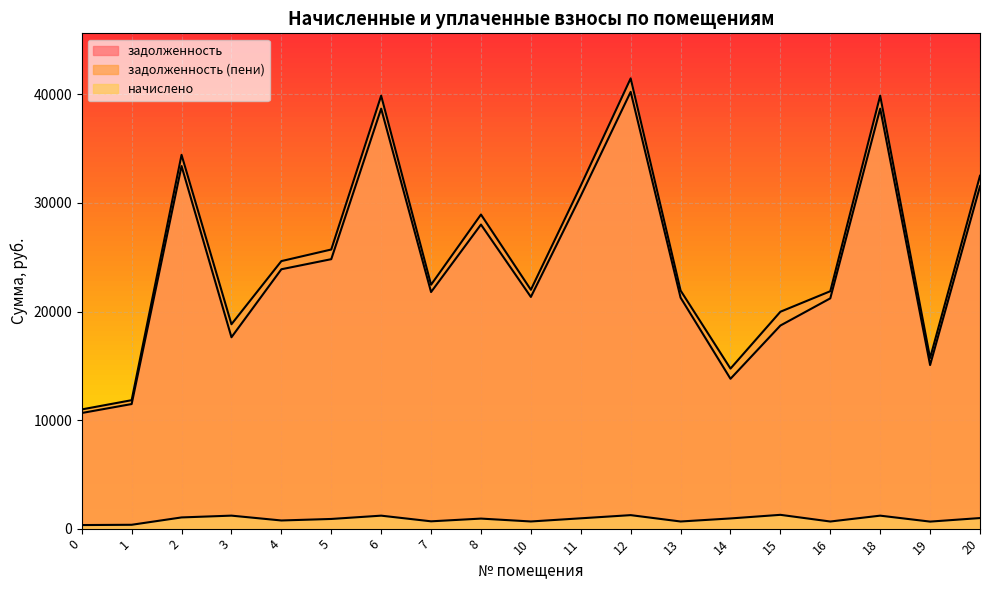

Reading left to right, list all the values displayed in this chart.

задолженность: 10651.2	11476.7	33398.5	17628.2	23891.6	24820.8	38685.6	21792.8	28008.6	21341.5	30646.2	40233.1	21277.1	13803.2	18707.6	21212.8	38685.6	15066.8	31528.9
задолженность (пени): 10980.3	11831.2	34430.4	18825.4	24642.5	25711.2	39880.8	22466.1	28932.9	22000.9	31596.4	41476.1	21934.4	14741.4	19978.5	21868.1	39880.8	15714.2	32503.0
начислено: 329.1	354.6	1031.8	1197.2	751.0	890.4	1195.2	673.3	924.3	659.3	950.2	1243.0	657.4	938.2	1270.9	655.4	1195.2	647.4	974.1